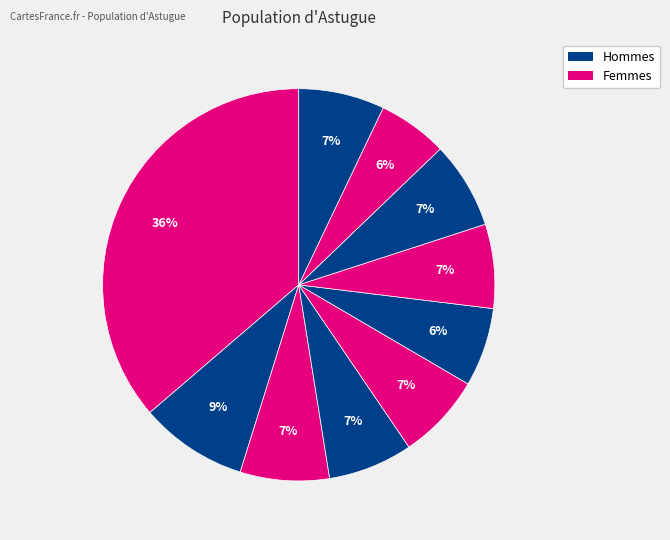

How many slices are in this pie chart?

10